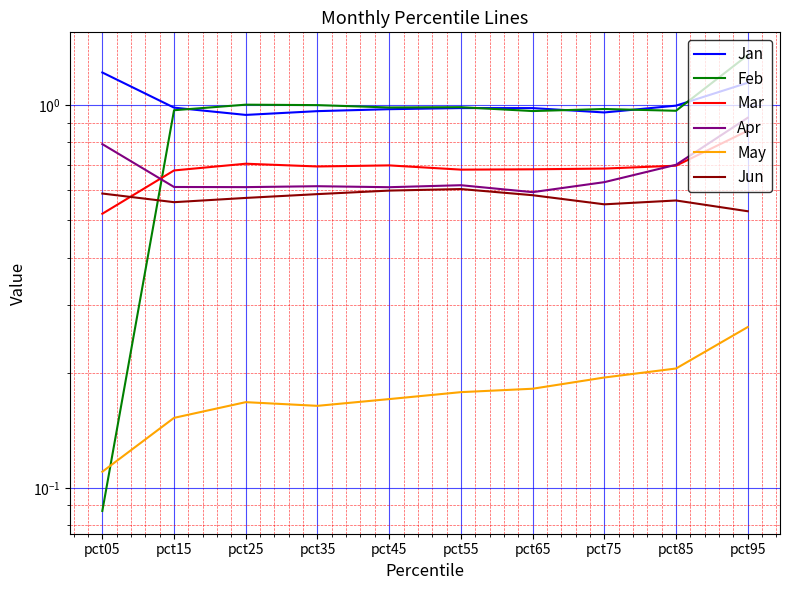

What are all the series names shown in the legend?

Jan, Feb, Mar, Apr, May, Jun